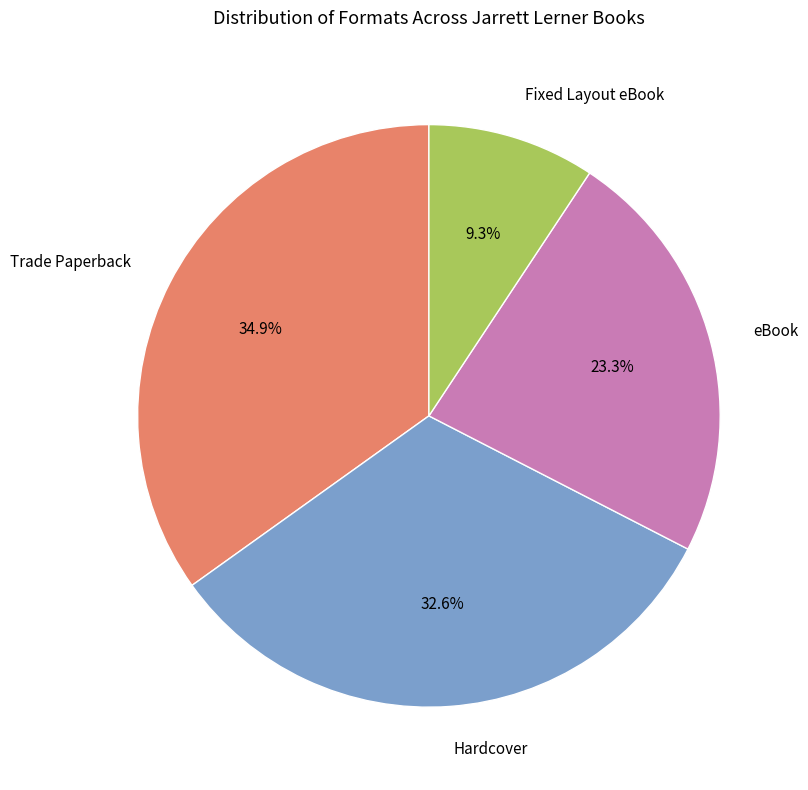

Does any single category account for the majority?

No